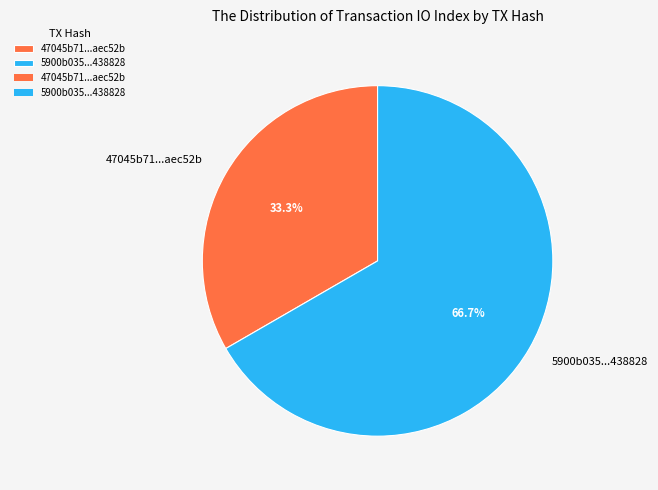

Which has a higher value, 47045b71...aec52b or 5900b035...438828?

5900b035...438828